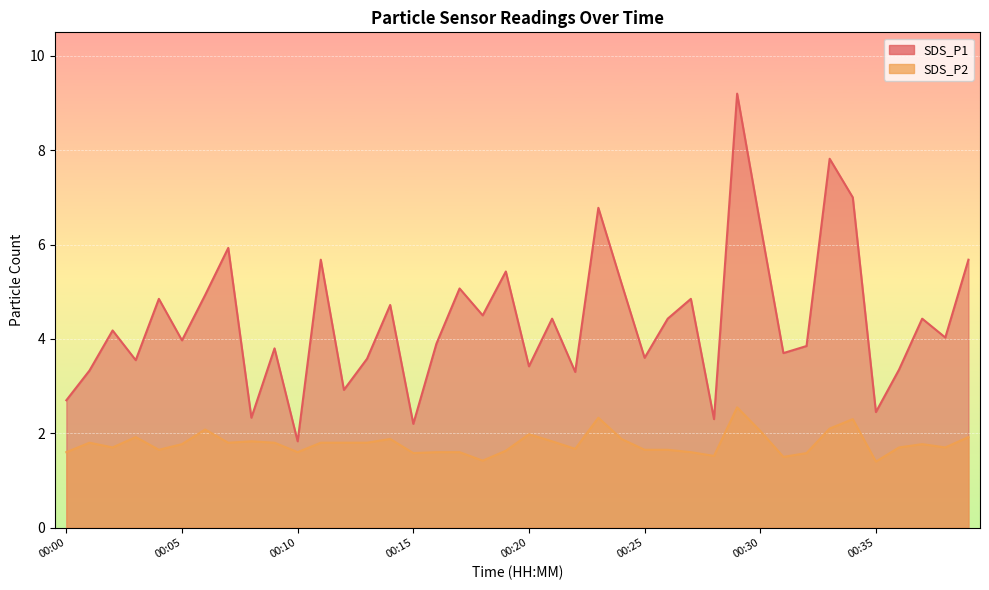

What is the minimum value for SDS_P1?

1.8